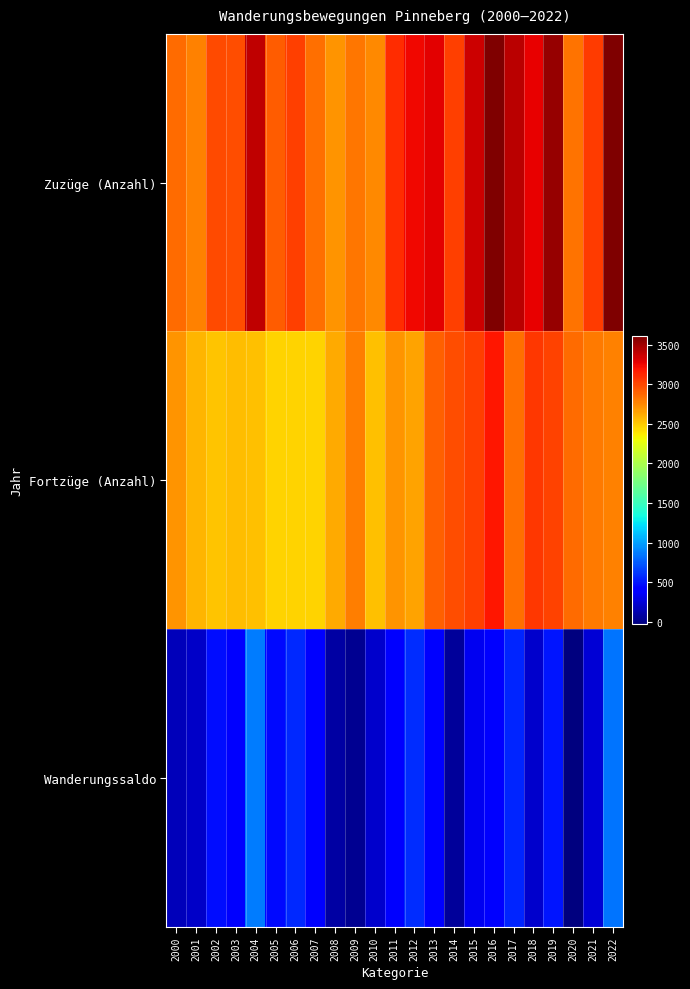

Reading left to right, transcribe all the data shown in this chart.

Zuzüge (Anzahl): 2000=2866	2001=2777	2002=2992	2003=2974	2004=3405	2005=2921	2006=3033	2007=2847	2008=2711	2009=2824	2010=2753	2011=3103	2012=3239	2013=3290	2014=3038	2015=3360	2016=3594	2017=3413	2018=3273	2019=3526	2020=2834	2021=3049	2022=3607
Fortzüge (Anzahl): 2000=2705	2001=2577	2002=2525	2003=2544	2004=2540	2005=2458	2006=2461	2007=2460	2008=2625	2009=2789	2010=2540	2011=2701	2012=2650	2013=2904	2014=2976	2015=3026	2016=3181	2017=2851	2018=3056	2019=3017	2020=2865	2021=2798	2022=2769
Wanderungssaldo: 2000=161	2001=200	2002=467	2003=430	2004=865	2005=463	2006=572	2007=387	2008=86	2009=35	2010=213	2011=402	2012=589	2013=386	2014=62	2015=334	2016=413	2017=562	2018=217	2019=509	2020=-31	2021=251	2022=838